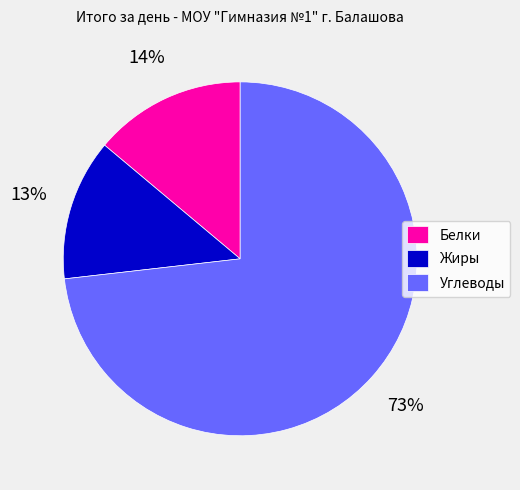

How many slices are in this pie chart?

3